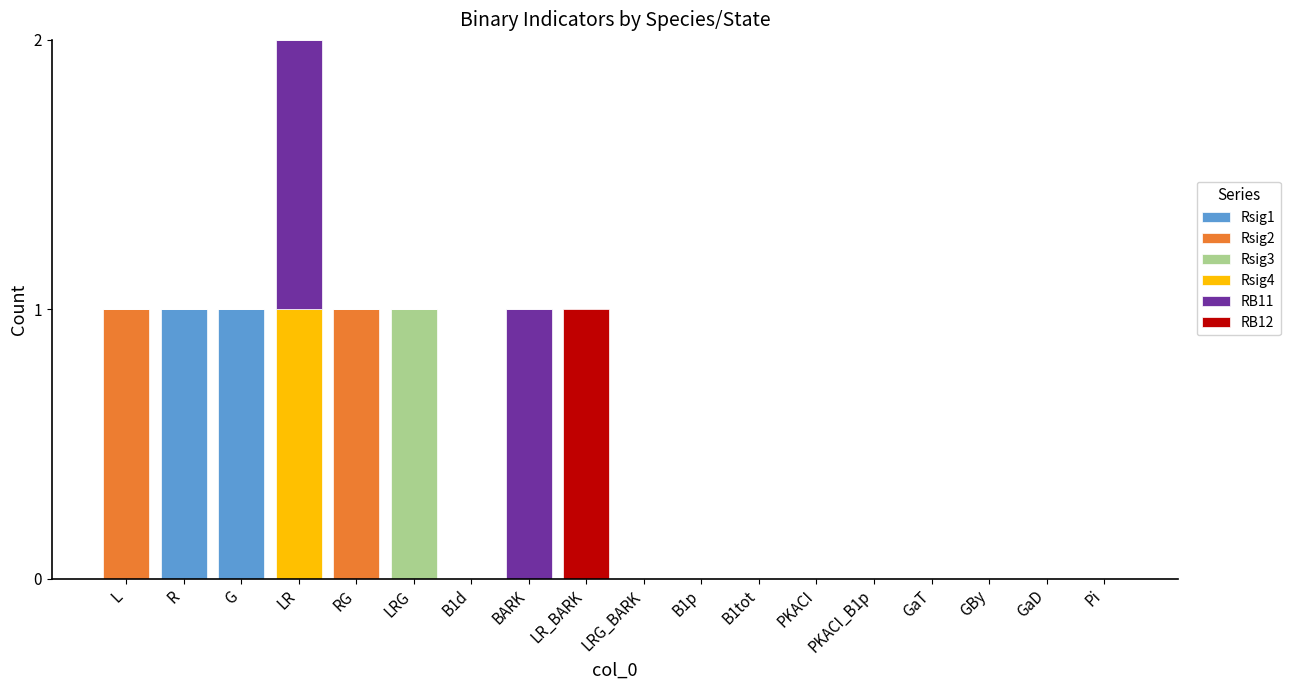

The value of Rsig1 at B1p is 1. True or false?

False